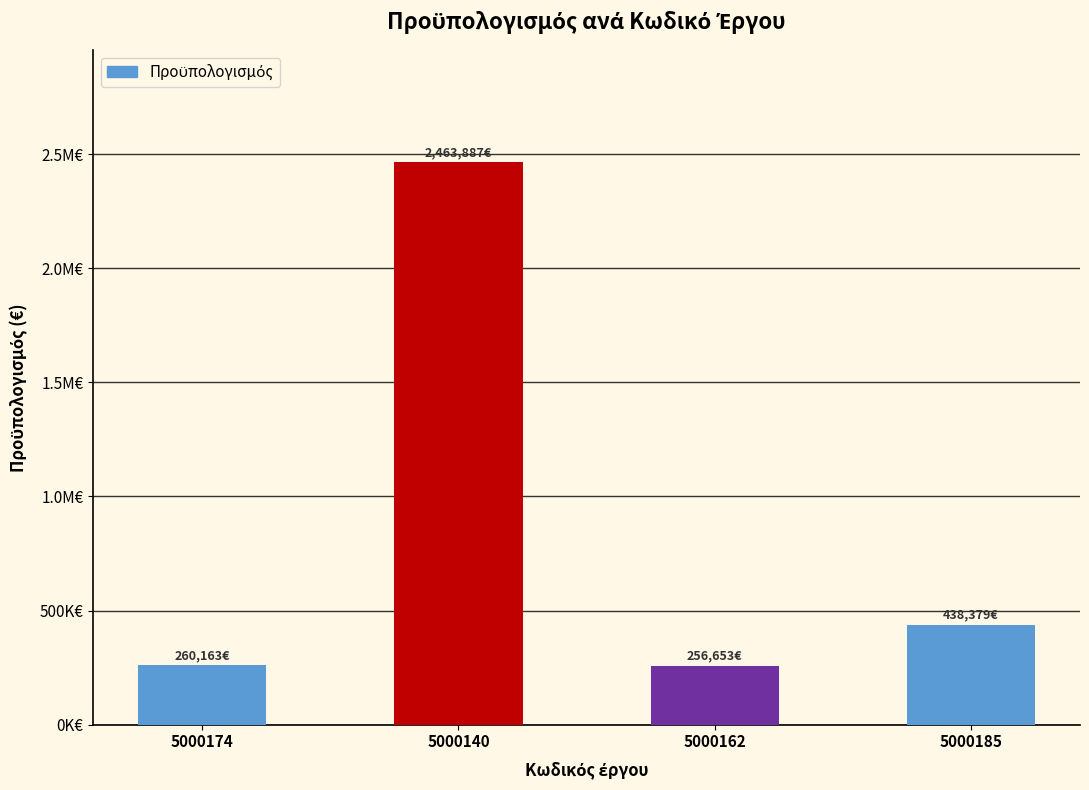

Are the bars horizontal?

No